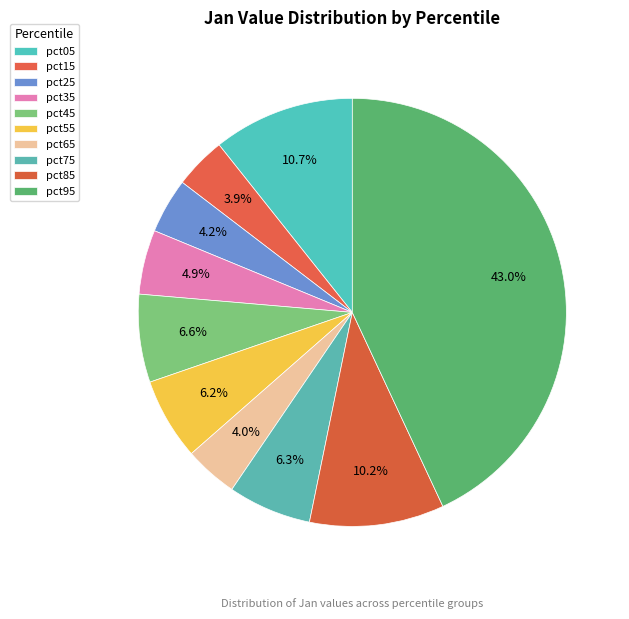

True or false: pct15 accounts for 4% of the total.

True